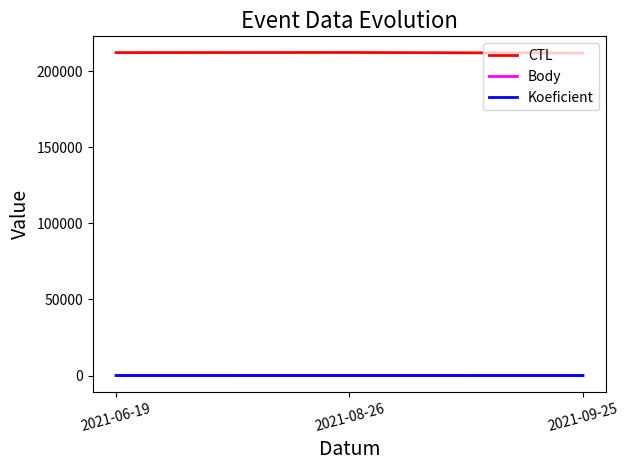

Which series has the largest total across all categories?

CTL